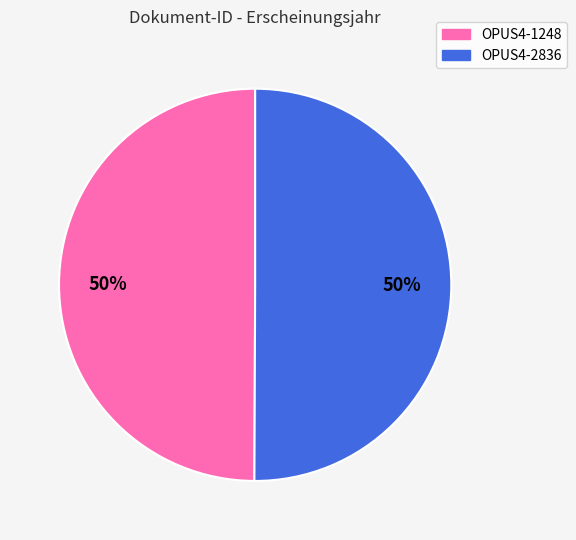

To the nearest percent, what is the average slice percentage?

50%